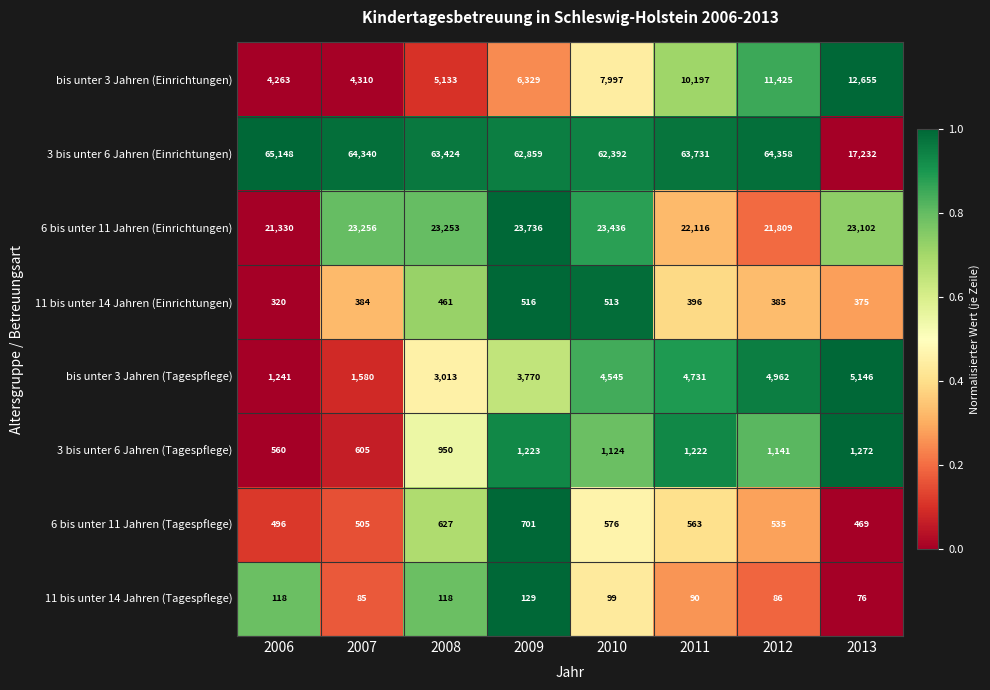

Which category has the highest value across all series?

2006